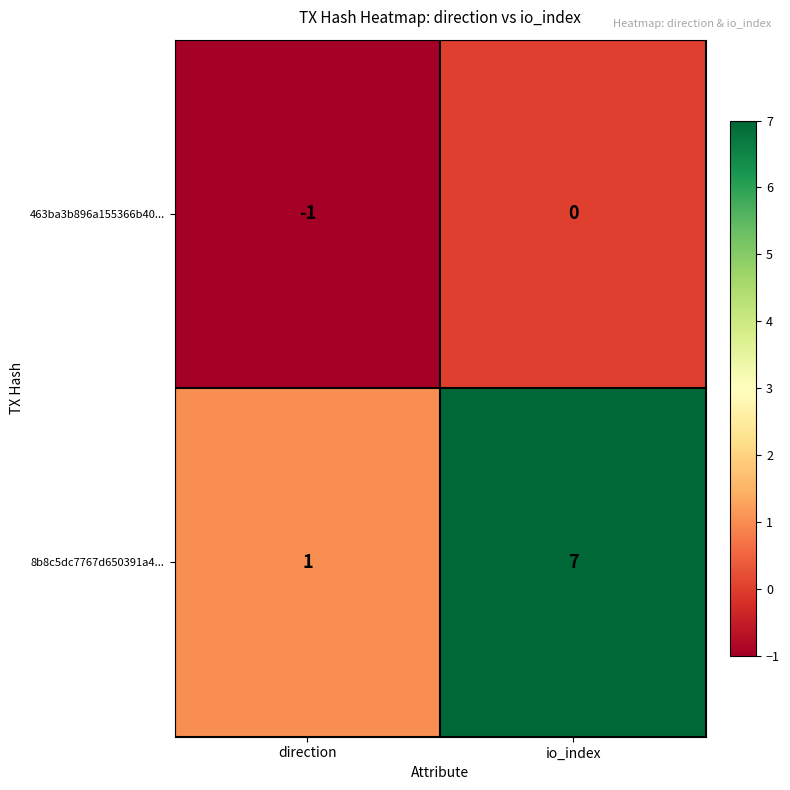

List the series in order of their overall mean, lowest first.

463ba3b896a155366b40..., 8b8c5dc7767d650391a4...